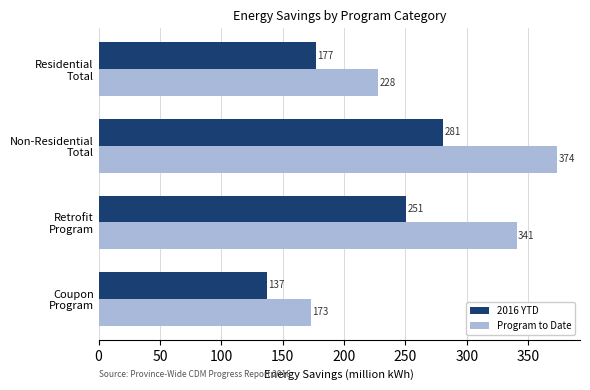

At how many categories does at least one series exceed 151?

4